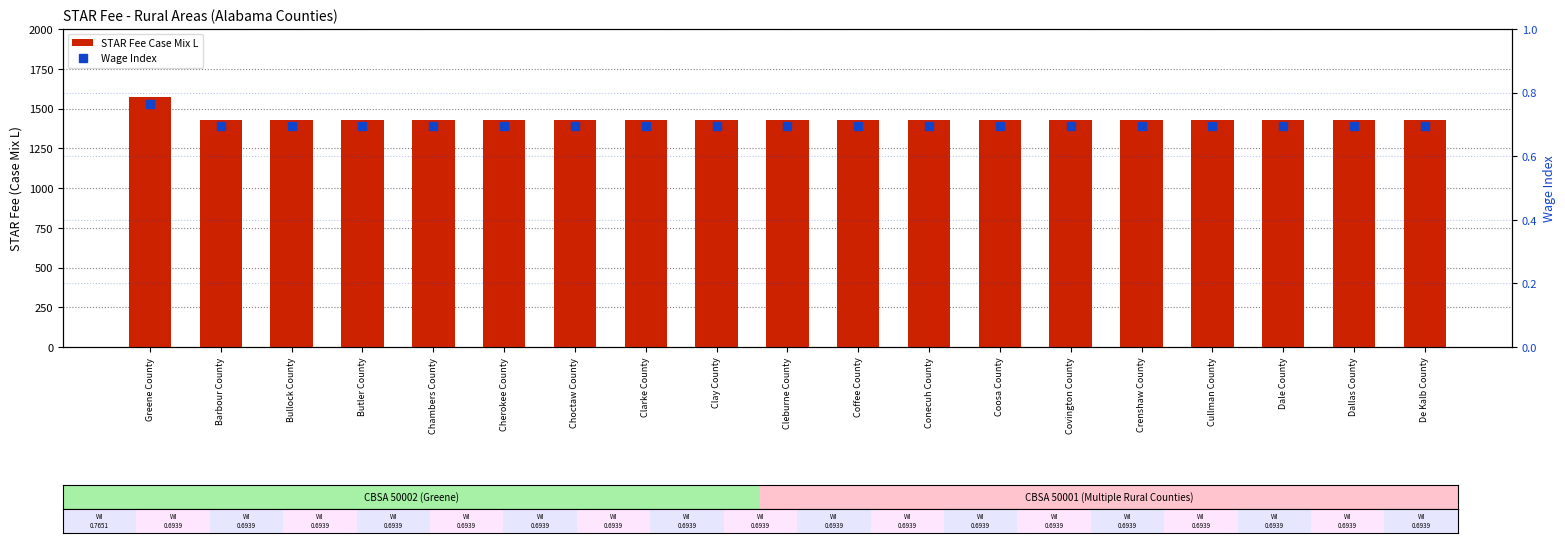

Is it true that Wage Index equals 0.7 at Chambers County?

True